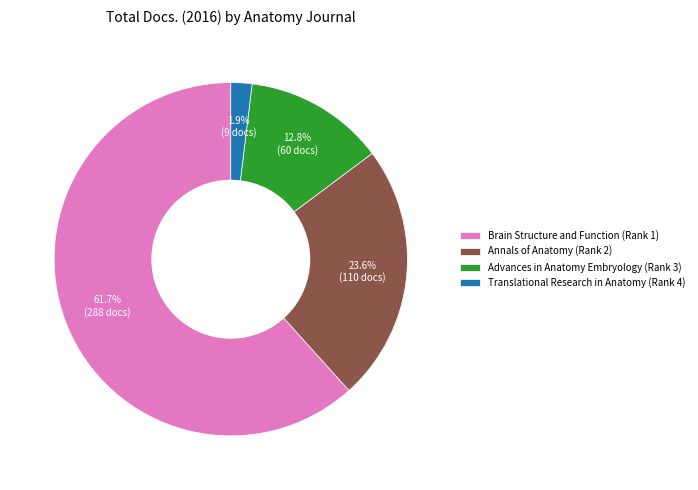

To the nearest percent, what is the difference between the largest and smallest slice percentages?

60%